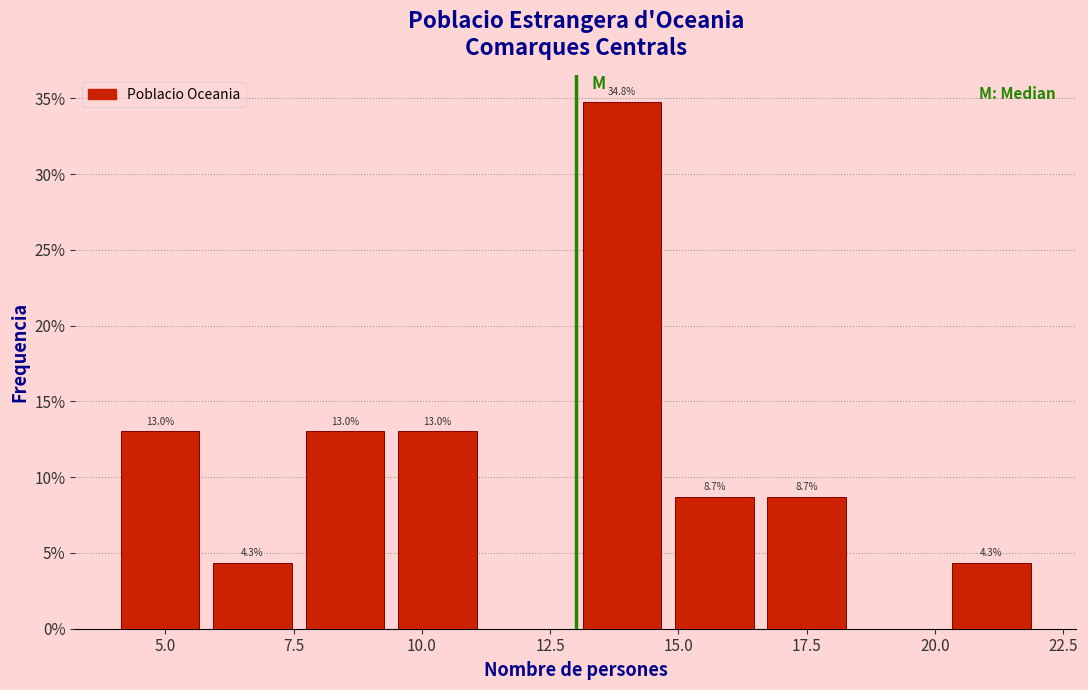

Read against the x-axis, roughly where is the centre of the tallest bar?

14.0